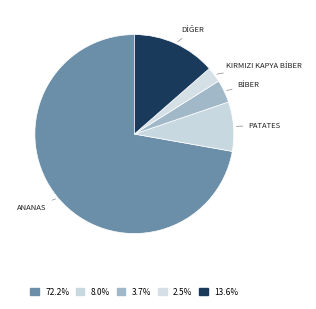

Which category has the biggest portion of the pie?

ANANAS